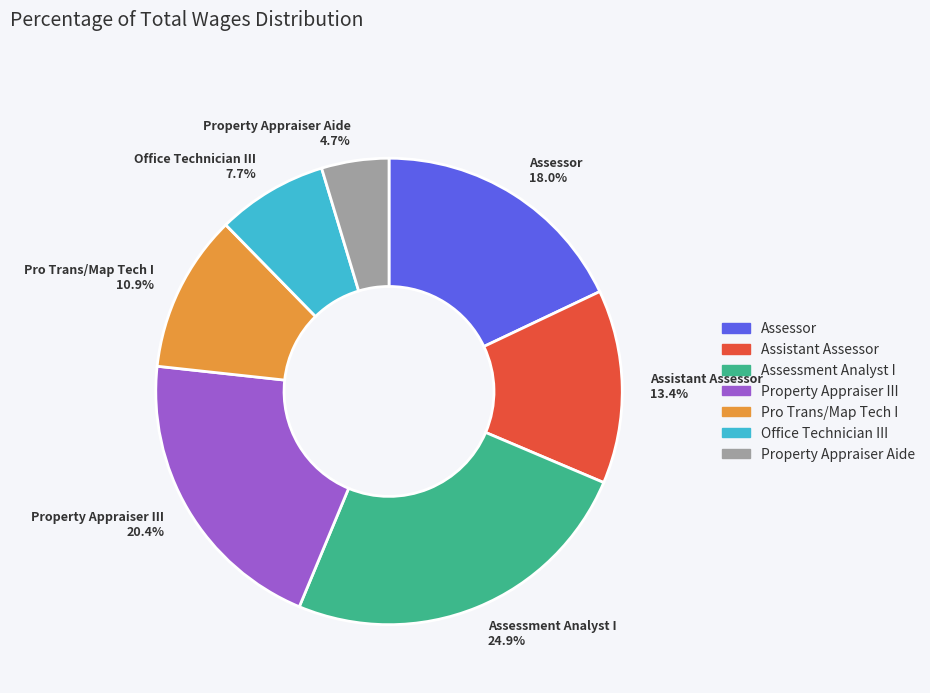

Is the sum of Assistant Assessor and Assessment Analyst I greater than half?

No